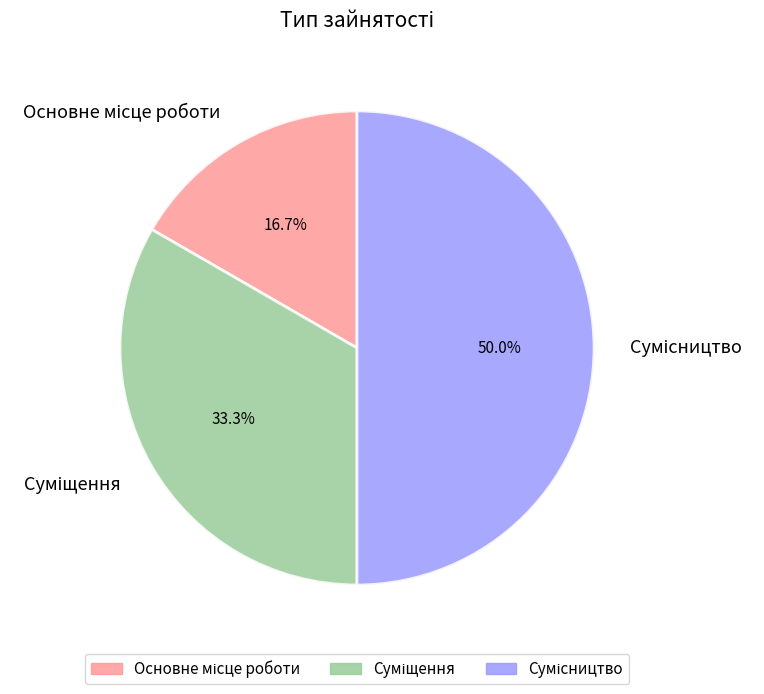

Is Суміщення the majority of the pie?

No